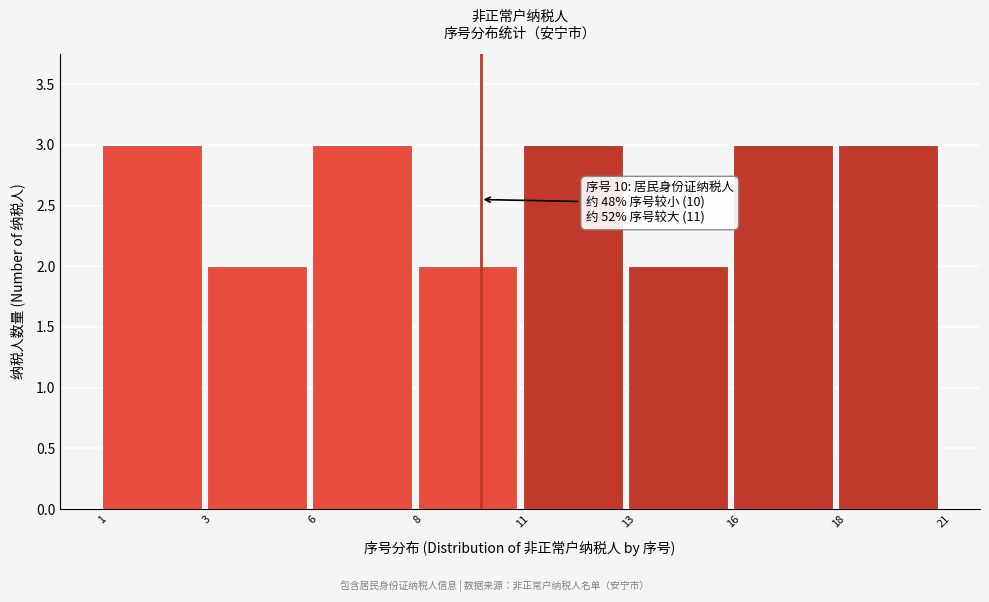

Reading left to right, what are all the values shown in this chart?

3	2	3	2	3	2	3	3